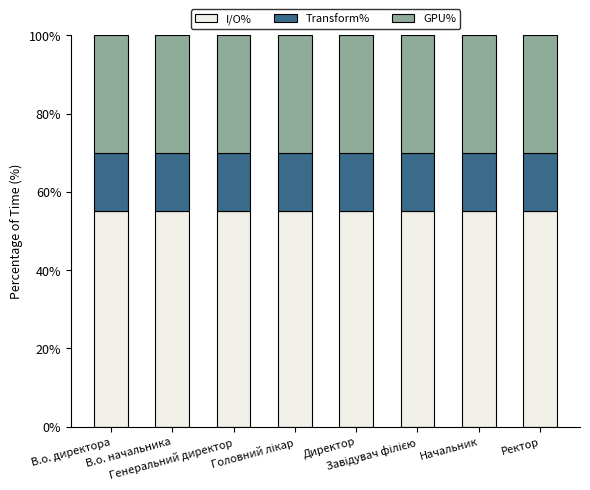

What are all the series names shown in the legend?

I/O%, Transform%, GPU%